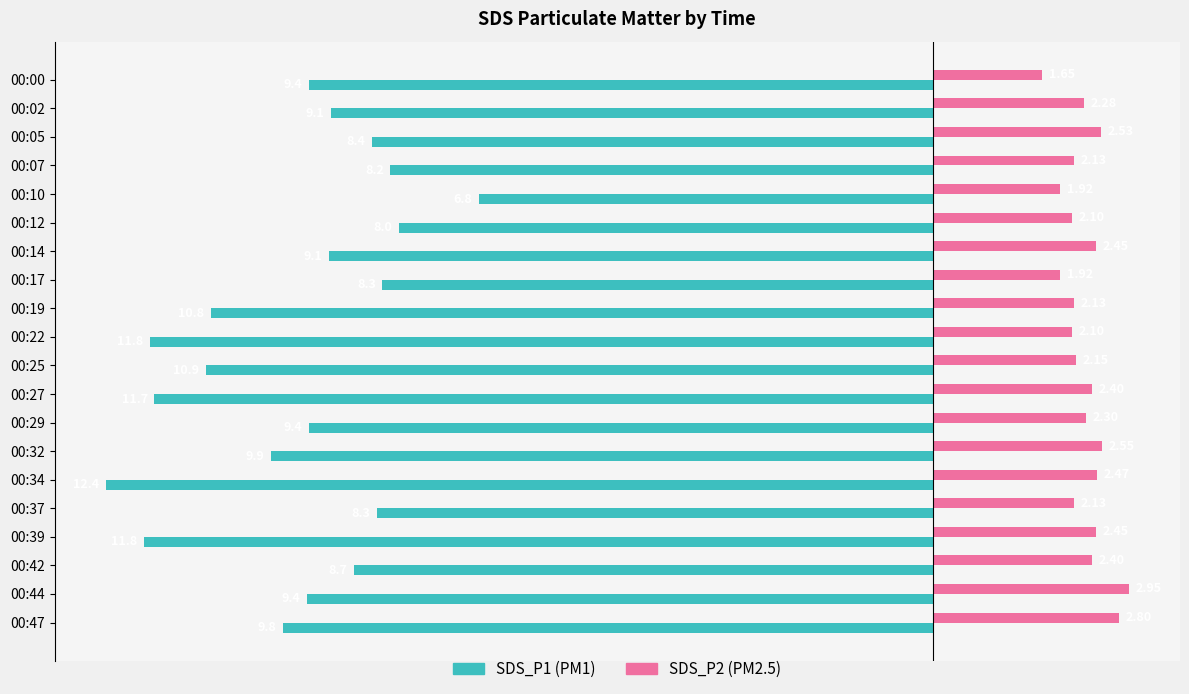

What is the spread (max minus min) of values at 00:27?

14.1